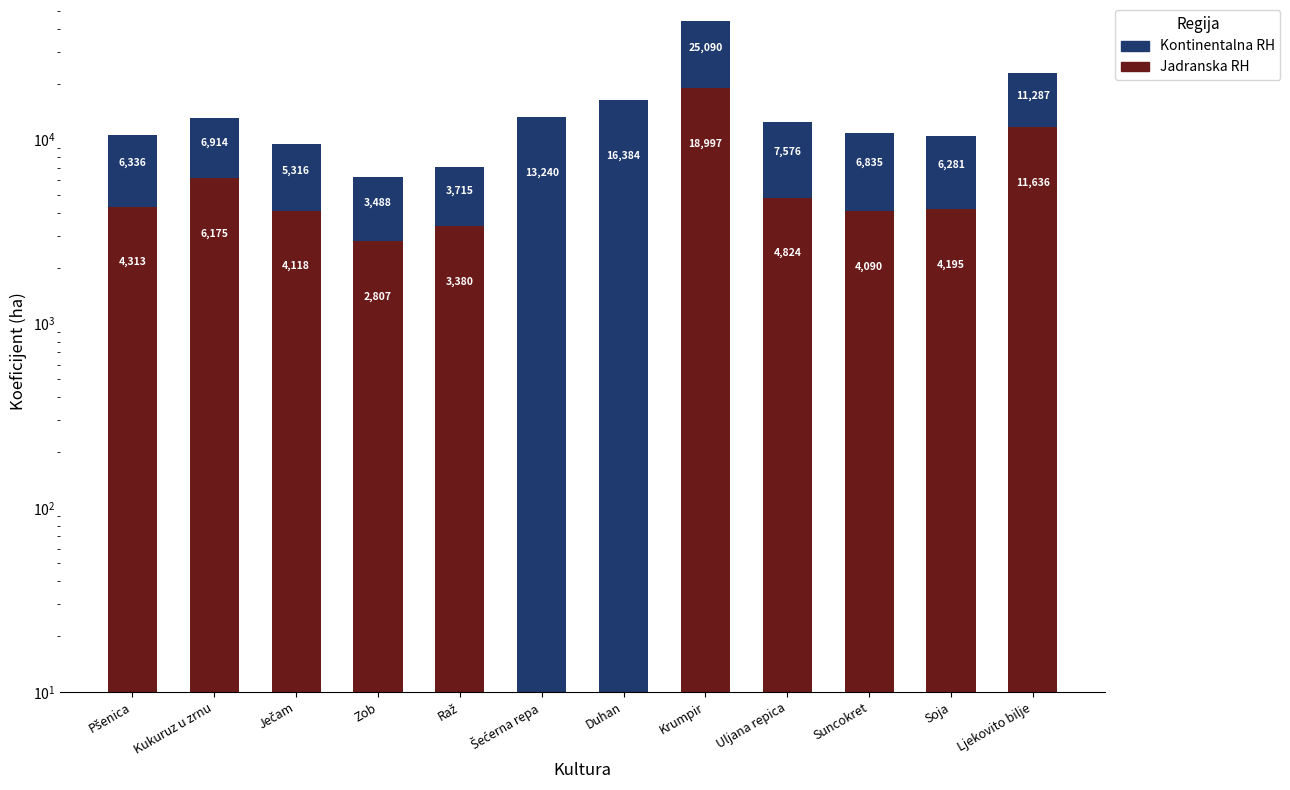

Reading left to right, what are all the values shown in this chart?

Jadranska RH: Pšenica=4312.8	Kukuruz u zrnu=6174.9	Ječam=4118.2	Zob=2806.9	Raž=3380.5	Šećerna repa=0.0	Duhan=0.0	Krumpir=18996.6	Uljana repica=4823.9	Suncokret=4090.2	Soja=4195.3	Ljekovito bilje=11636.4
Kontinentalna RH: Pšenica=6335.8	Kukuruz u zrnu=6914.1	Ječam=5316.4	Zob=3488.2	Raž=3715.3	Šećerna repa=13239.9	Duhan=16383.6	Krumpir=25089.7	Uljana repica=7576.1	Suncokret=6835.1	Soja=6280.8	Ljekovito bilje=11287.4